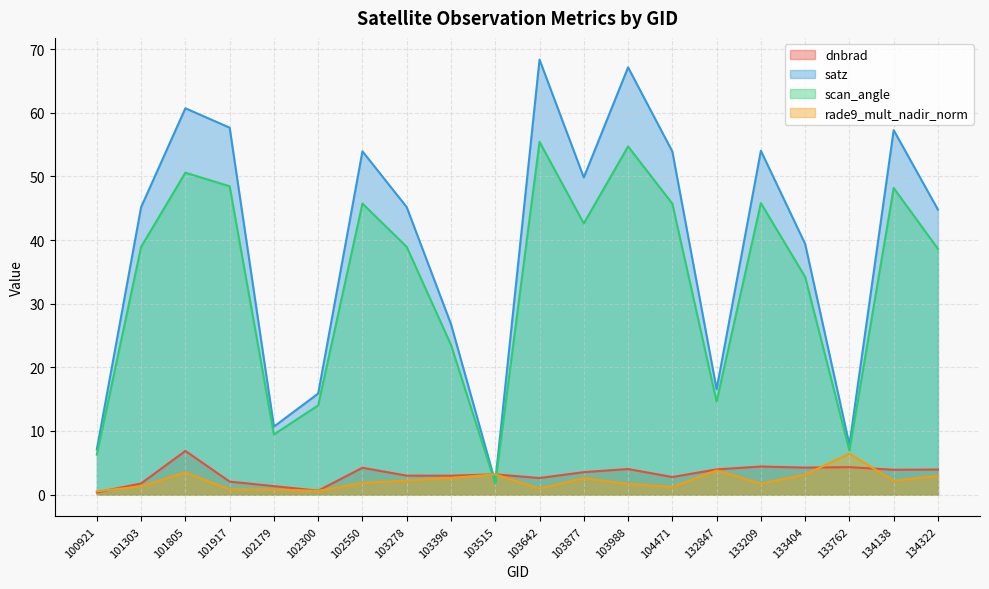

True or false: rade9_mult_nadir_norm has a value of 3.8 at 132847.

True